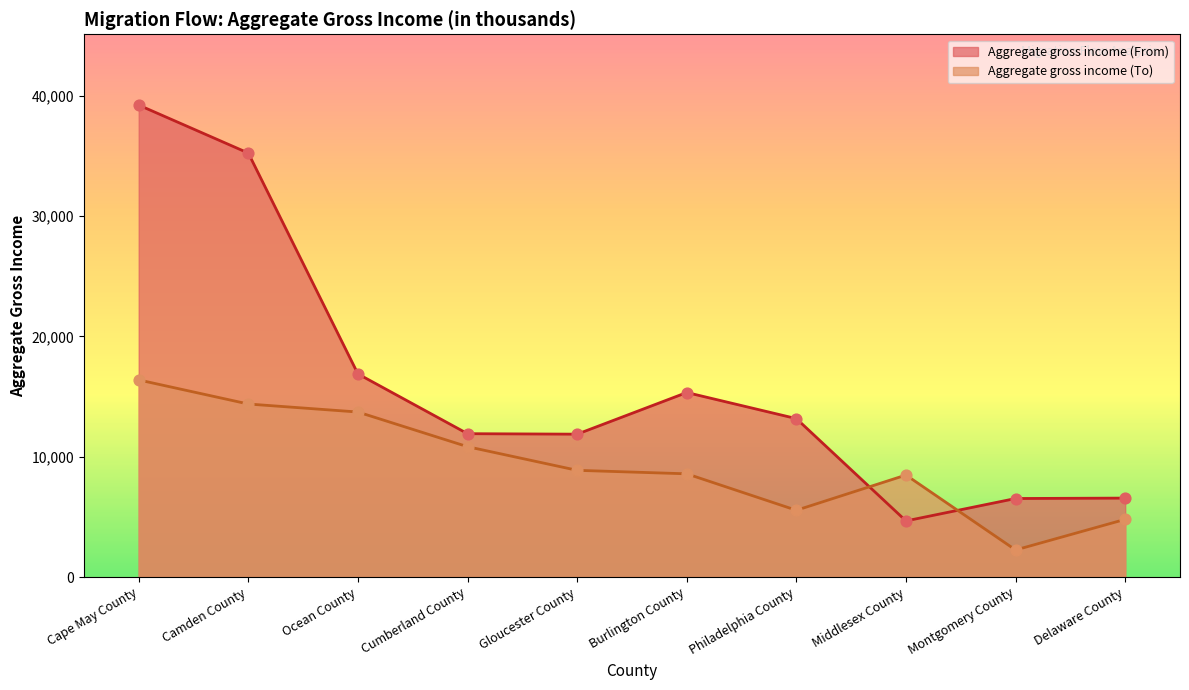

Which series reaches the maximum Y coordinate?

Aggregate gross income (From)